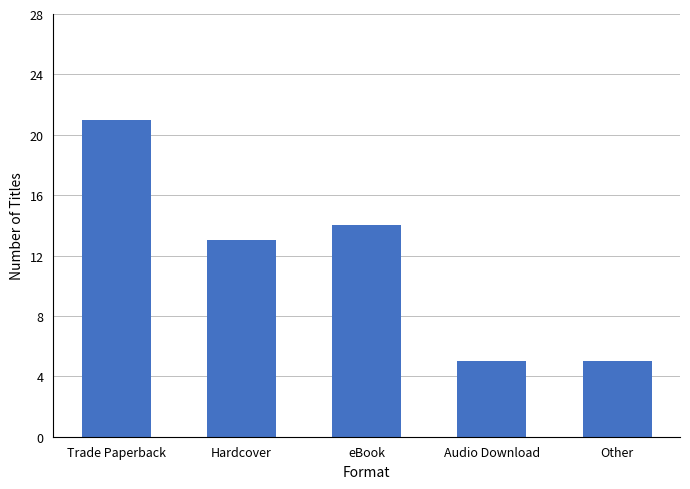

What is the label of the 4th bar from the right?

Hardcover